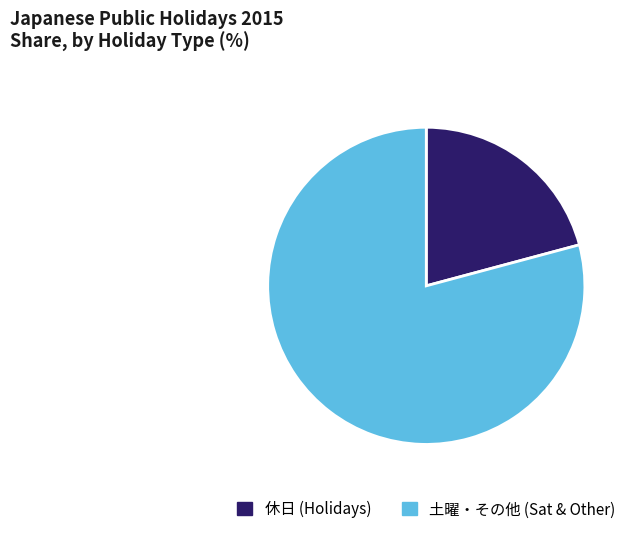

What is the ratio of the value at 土曜・その他 (Sat & Other) to the value at 休日 (Holidays)?

3.8